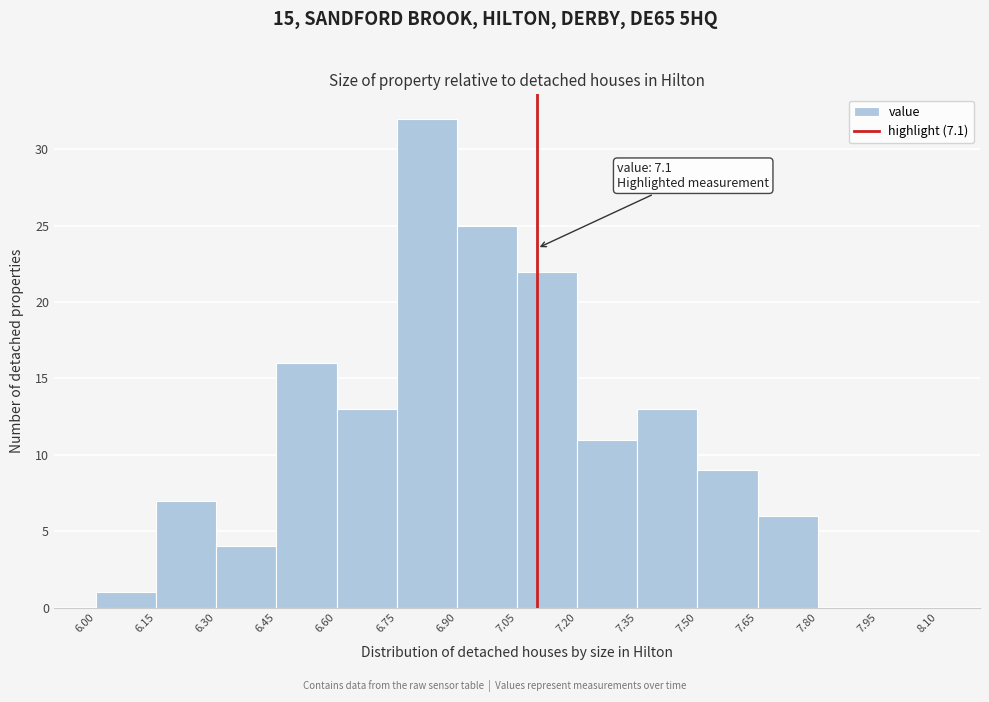

Which range on the x-axis has the tallest bar?

6.75 to 6.90